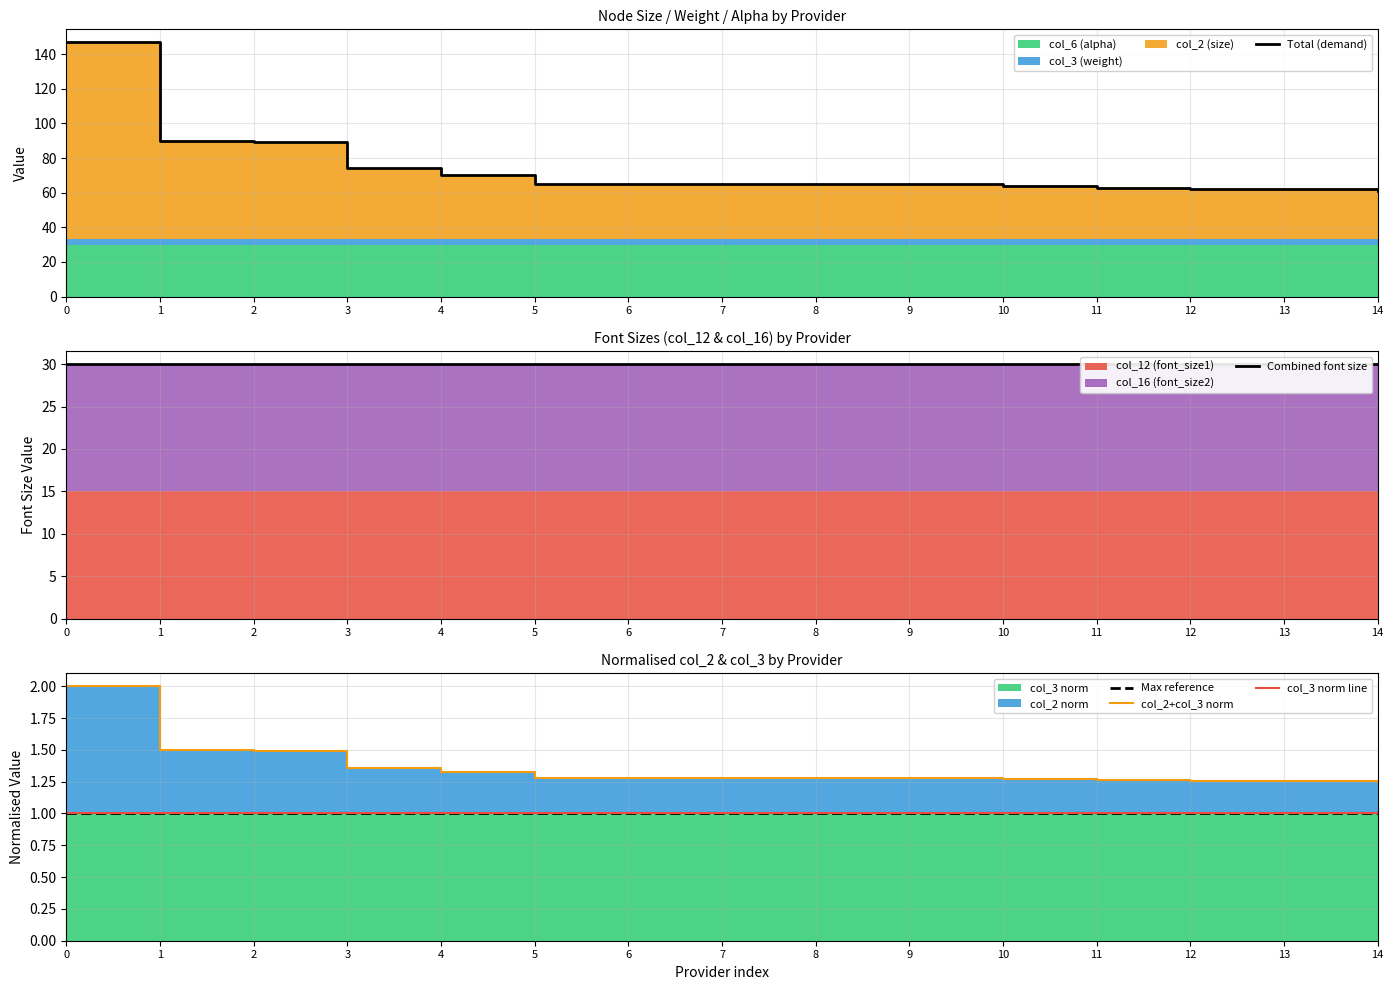

How many lines are shown in the chart?

5